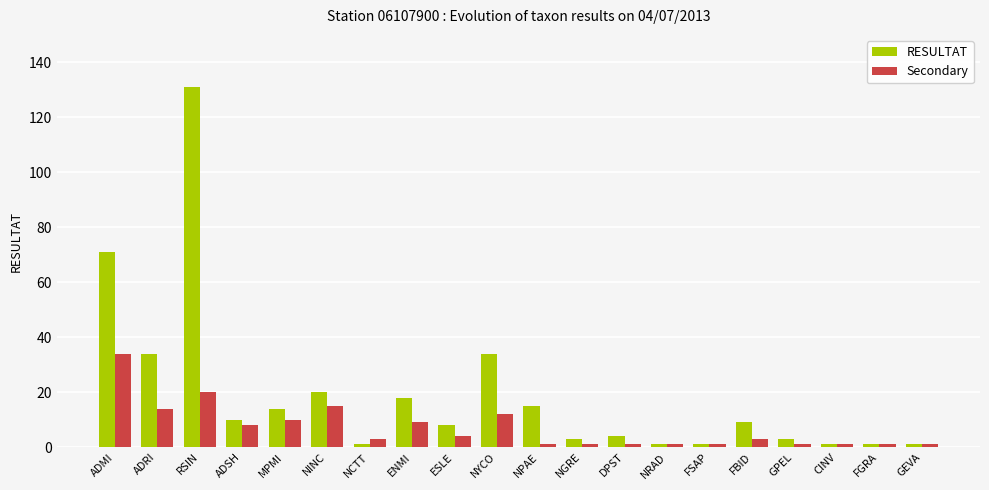

What is the difference between the highest and lowest values at NINC?

5